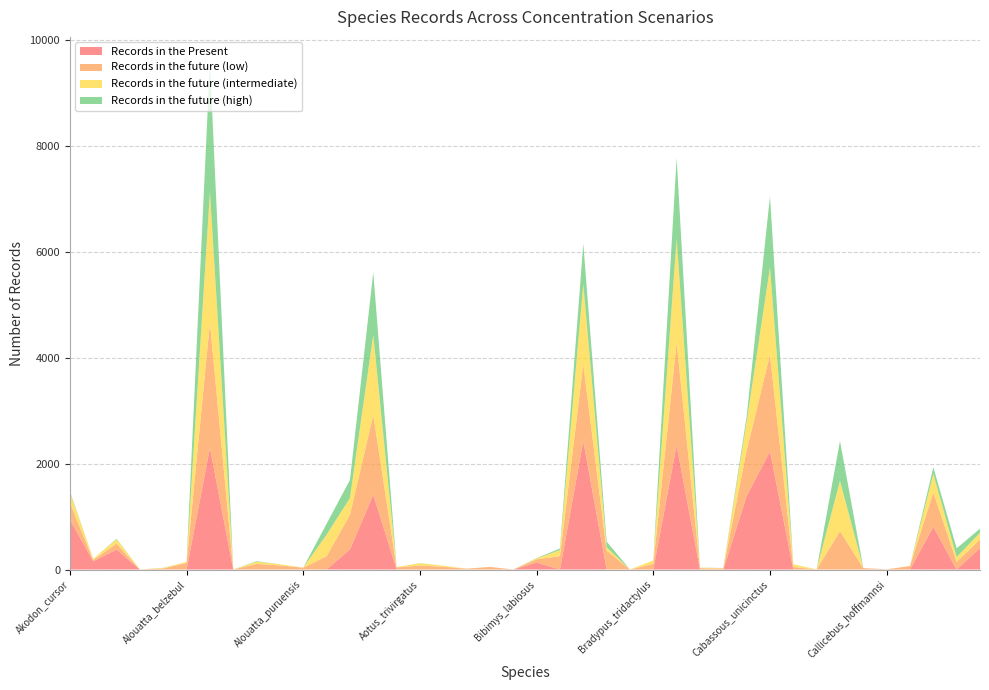

Reading left to right, list all the values displayed in this chart.

Records in the Present: 941	155	377	0	0	0	2297	0	0	0	0	0	379	1412	0	0	0	0	0	0	133	0	2425	0	0	0	2345	0	0	1386	2228	0	0	0	0	0	0	804	0	406
Records in the future (low): 320	24	113	0	20	123	2360	2	106	77	35	251	653	1503	41	75	52	16	49	1	60	253	1447	359	1	107	1940	24	19	859	1826	48	3	724	27	5	65	651	144	163
Records in the future (intermediate): 196	22	82	2	10	22	2465	0	41	23	2	406	317	1510	5	44	21	1	1	0	17	113	1513	62	0	66	1956	10	7	542	1645	50	1	947	0	0	3	350	92	125
Records in the future (high): 21	0	10	0	3	0	2449	0	10	0	0	207	341	1182	0	2	0	0	0	0	6	31	766	106	0	0	1527	2	3	98	1341	0	1	755	0	0	0	124	165	78